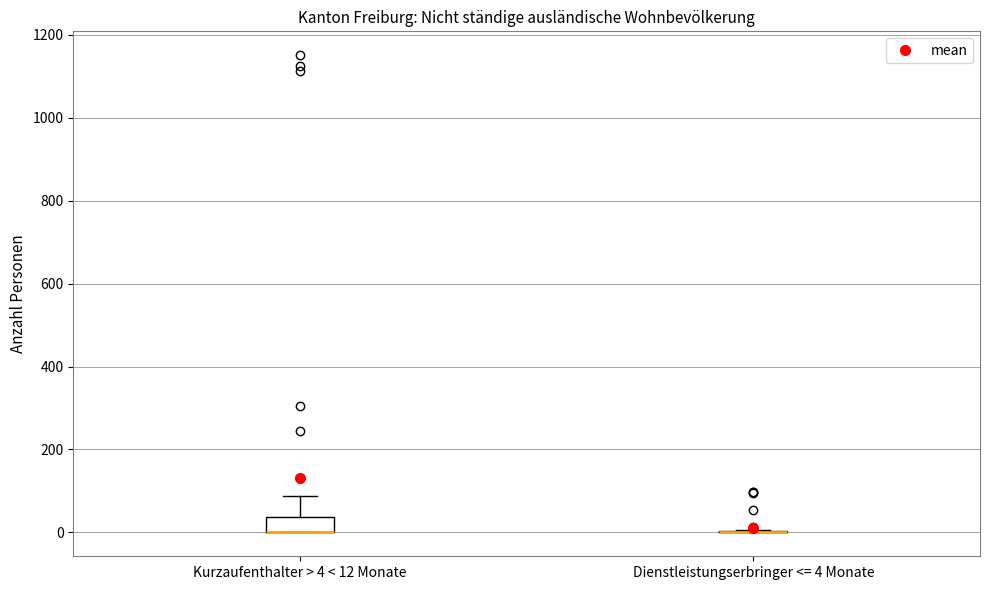

Reading left to right, read every box against the y-axis: the position of its median line, the range the box covers, and the ends of its whiskers. The values are not printed on the chart, so give them approximately, as read against the axis.

Kurzaufenthalter > 4 < 12 Monate: median 0 (drawn on the box's lower edge), box 0 to 40, whiskers 0 to 80
Dienstleistungserbringer <= 4 Monate: box collapsed to a line at 0, whiskers 0 to 0